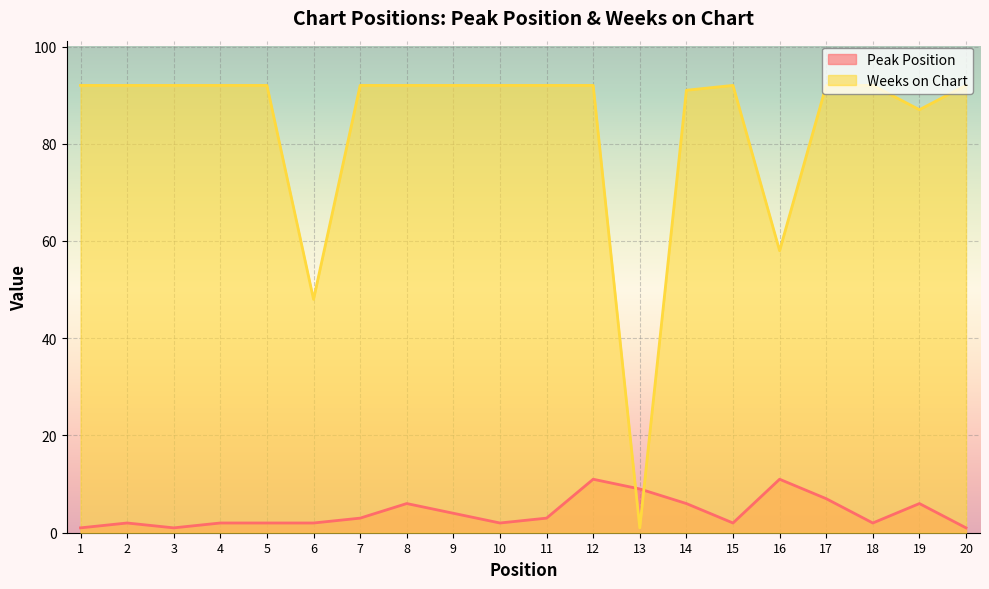

How many series are shown in this chart?

2